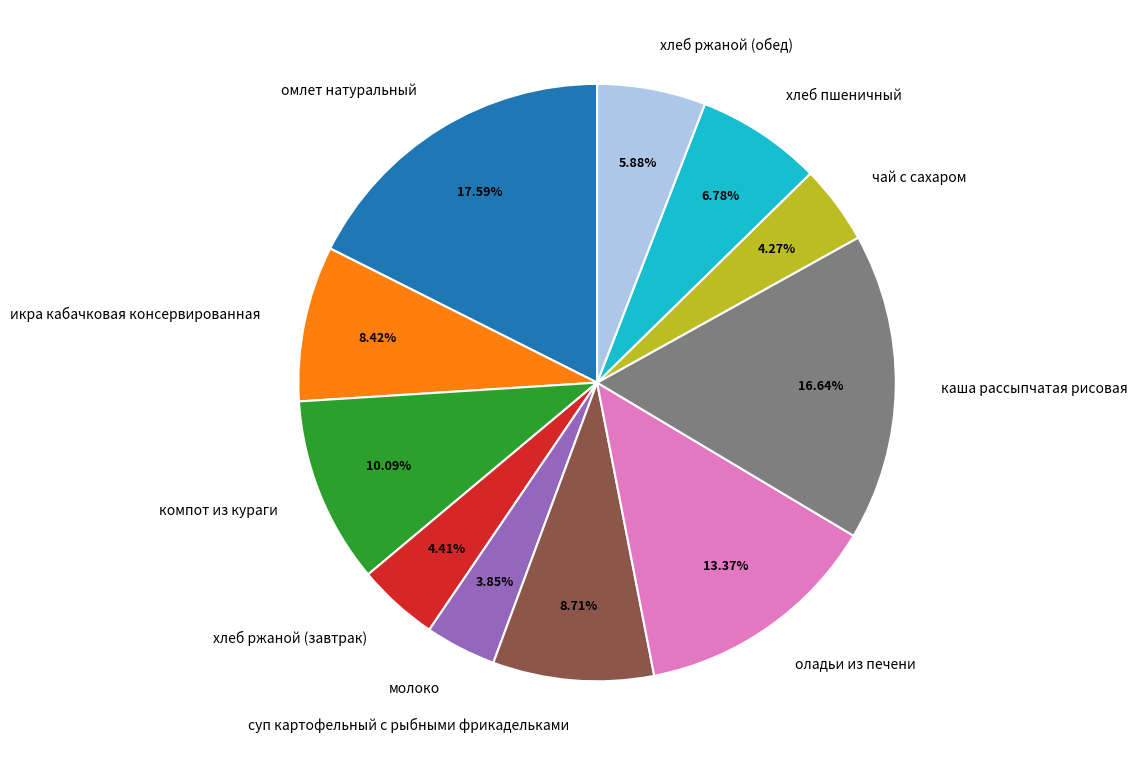

Is the sum of оладьи из печени and суп картофельный с рыбными фрикадельками greater than half?

No